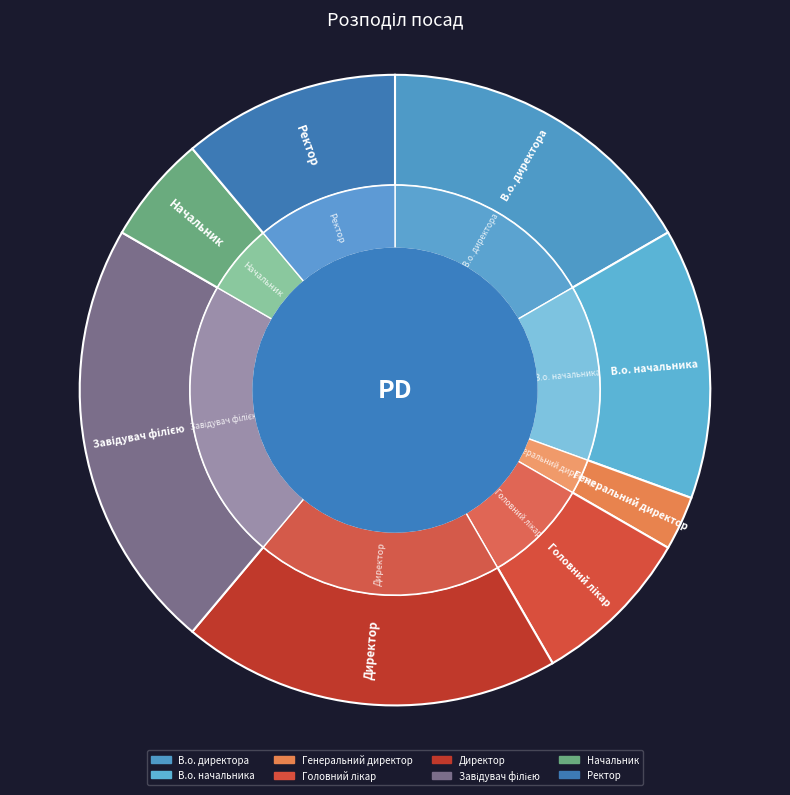

Count the number of slices in the pie.

8